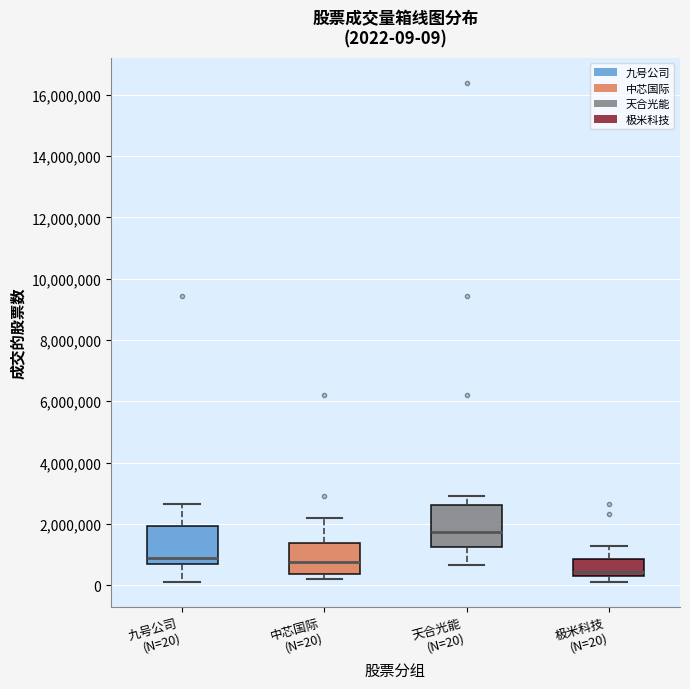

Which box has the lowest median line?

极米科技 (N=20)